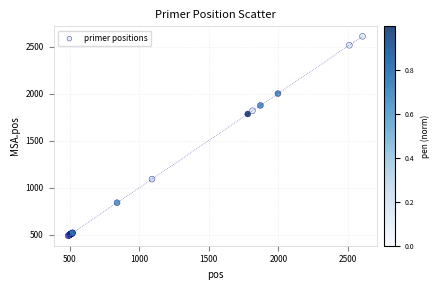

What Y value in the scatter plot is closest to 1551?

1785